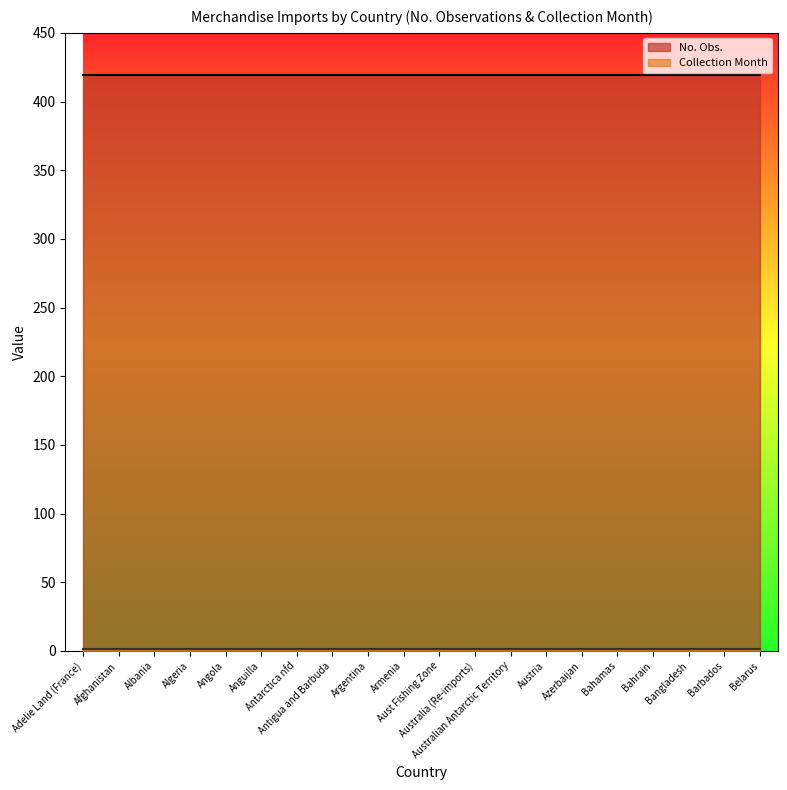

Is it true that No. Obs. equals 136 at Argentina?

False